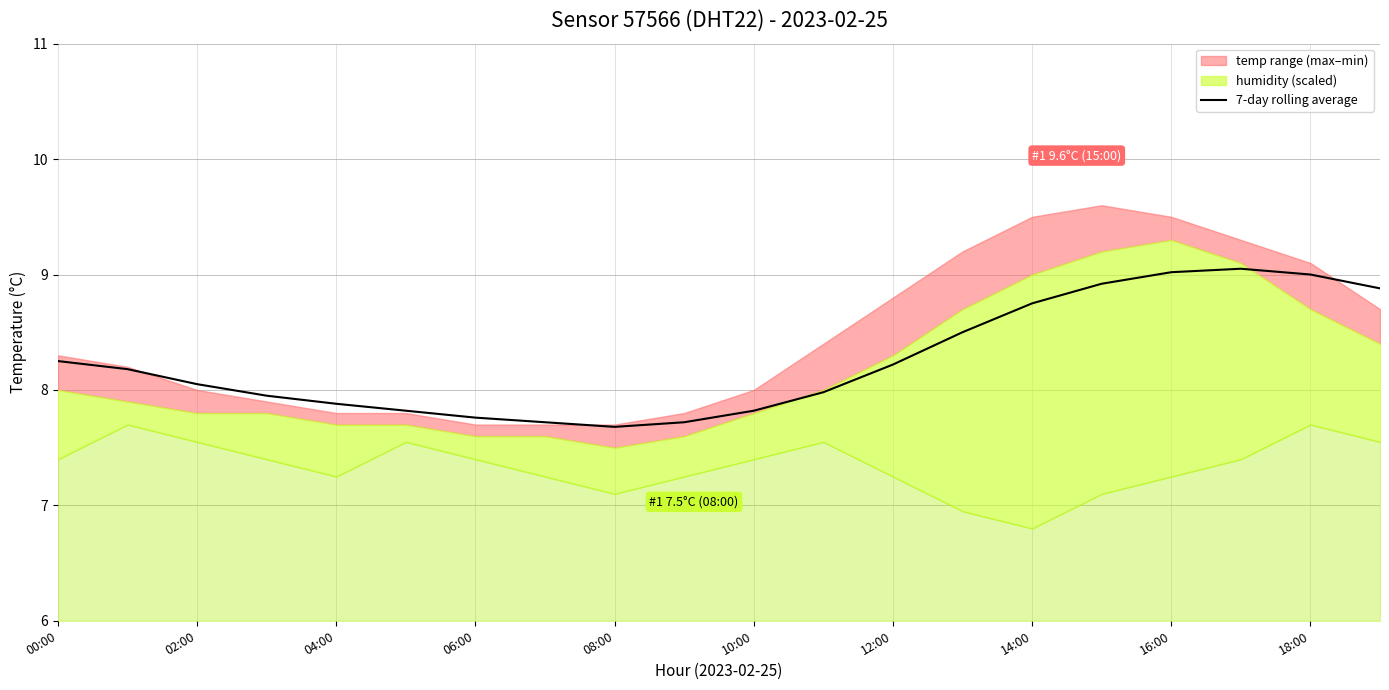

Where does the data first go above 8?

00:00